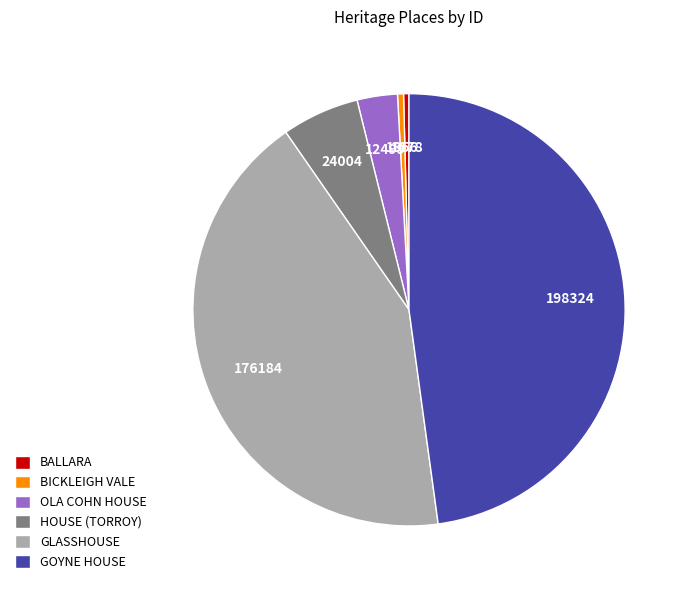

Count the number of slices in the pie.

6